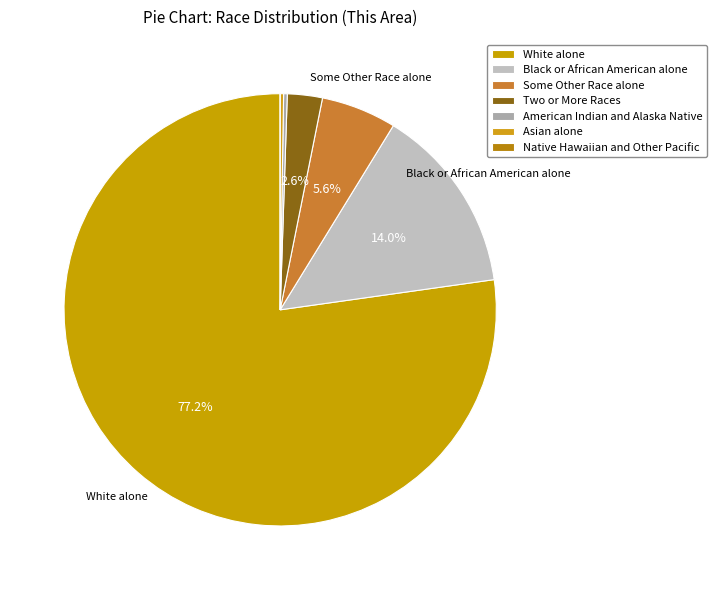

Which slice is the smallest?

Native Hawaiian and Other Pacific